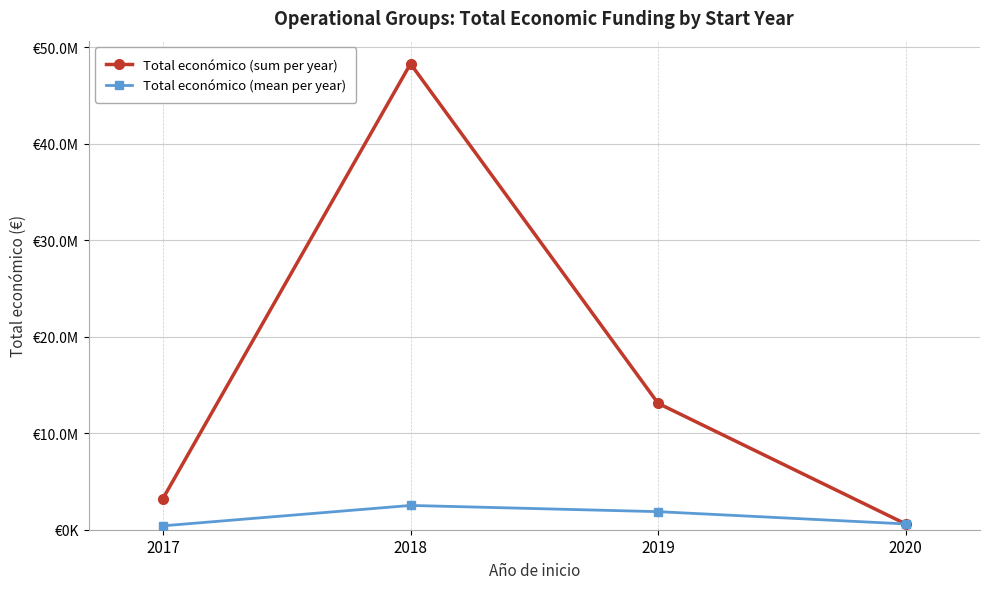

True or false: Total económico (sum per year) and Total económico (mean per year) cross at least once.

False